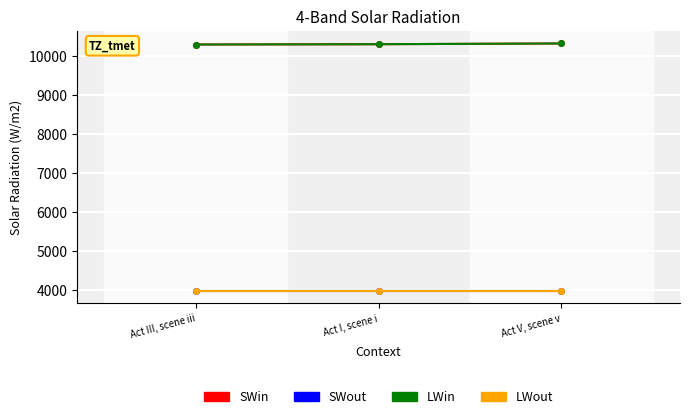

At which category is the sum across all series the highest?

Act V, scene v